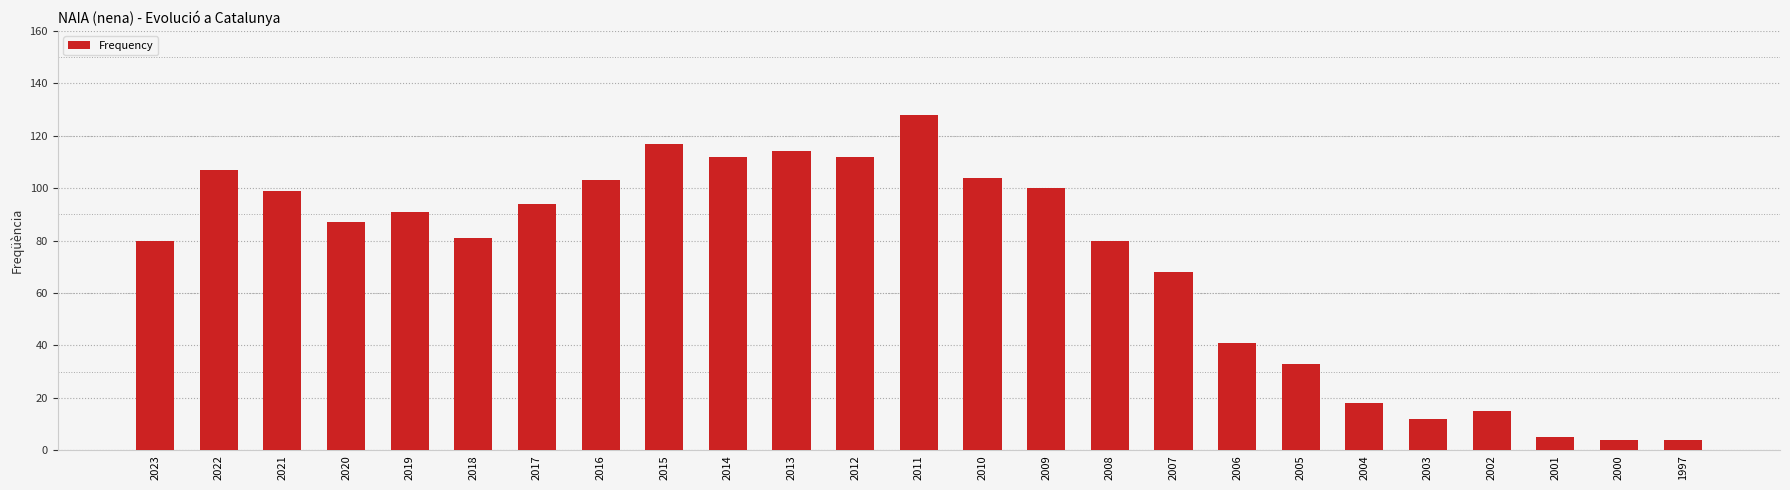

What is the smallest value displayed?

4